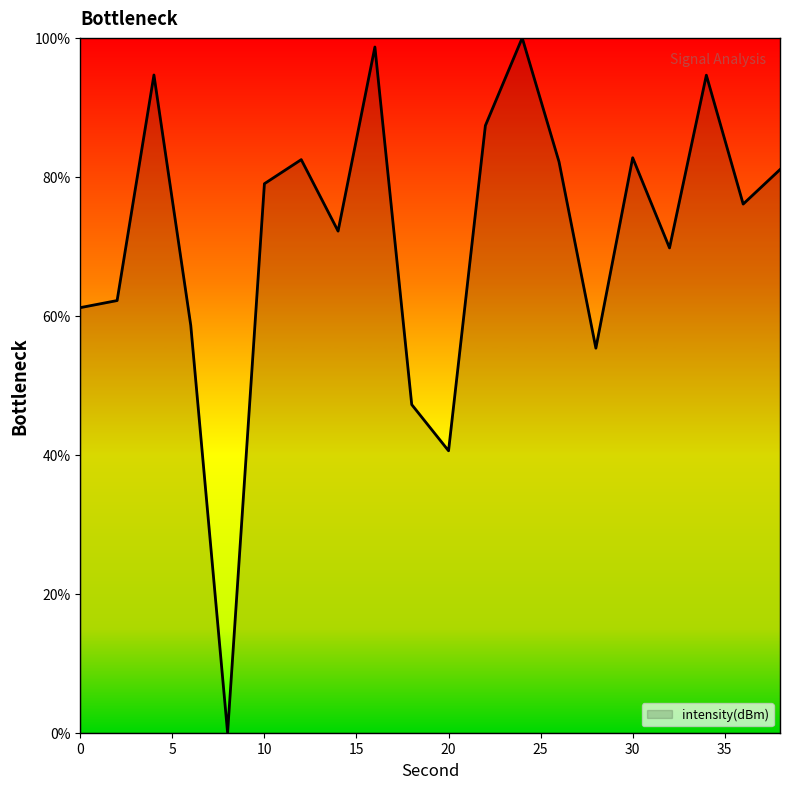

What is the average value?

71.3